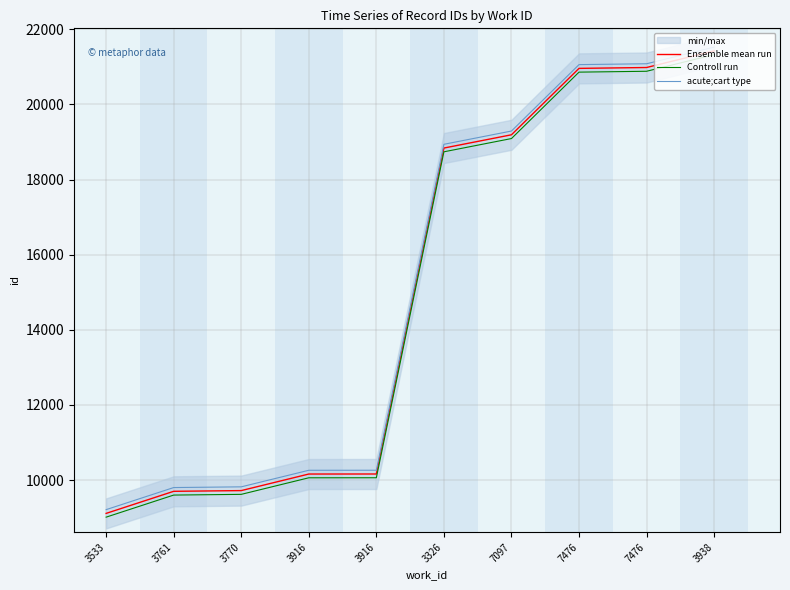

Between 3916 and 3326, which is larger?

3326